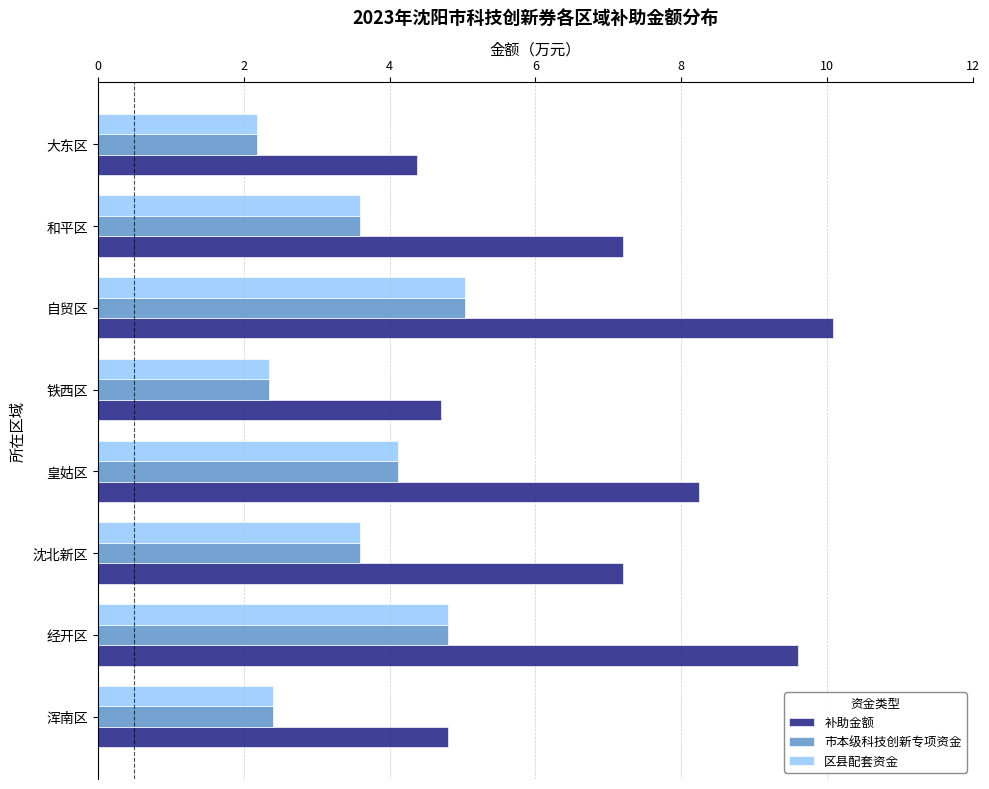

What is the maximum value shown in the chart?

10.1